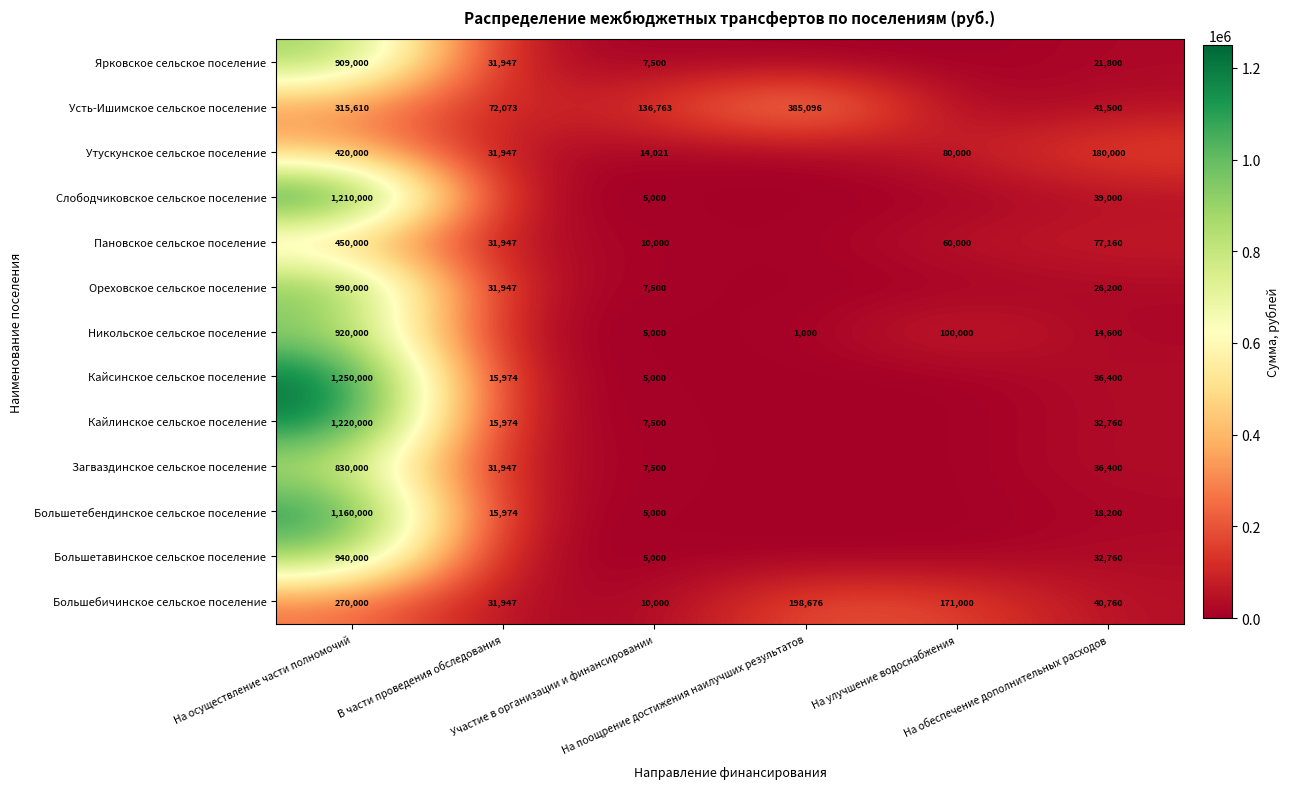

What is the difference between the second highest and second lowest values in the Большебичинское сельское поселение series?

166729